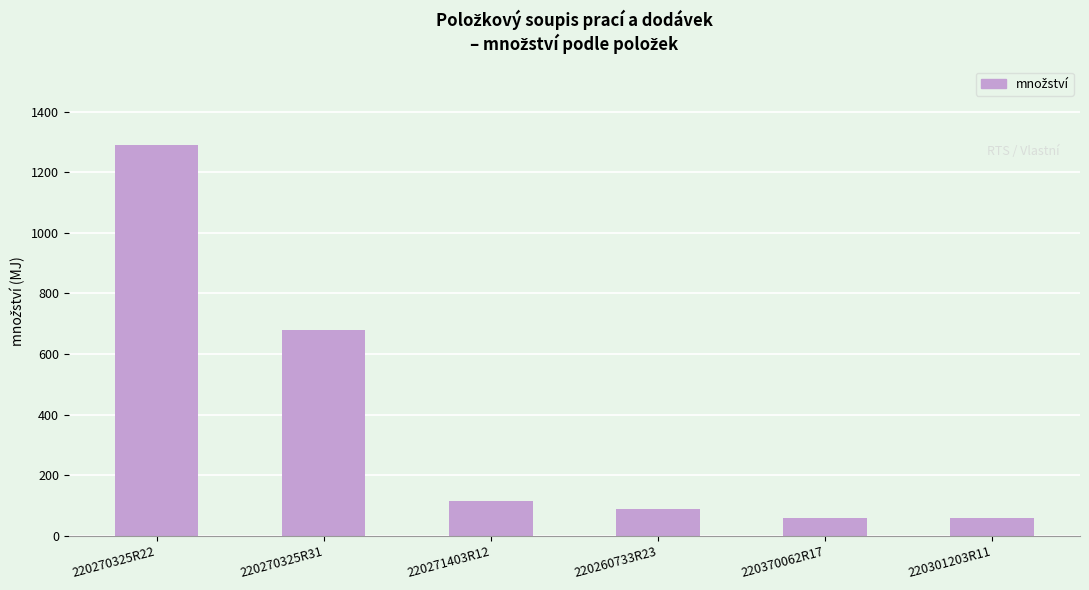

Which label corresponds to the largest value in the chart?

220270325R22